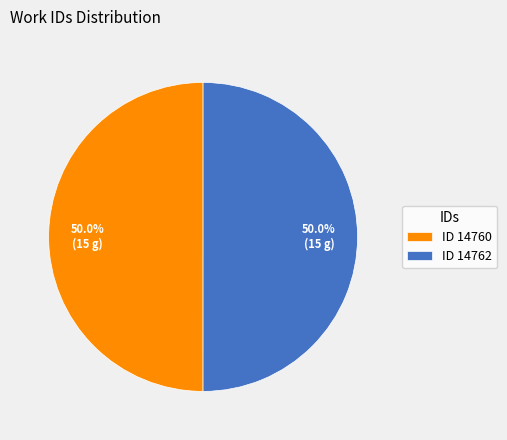

Combined, what portion of the pie is ID 14762 and ID 14760?

100.0%